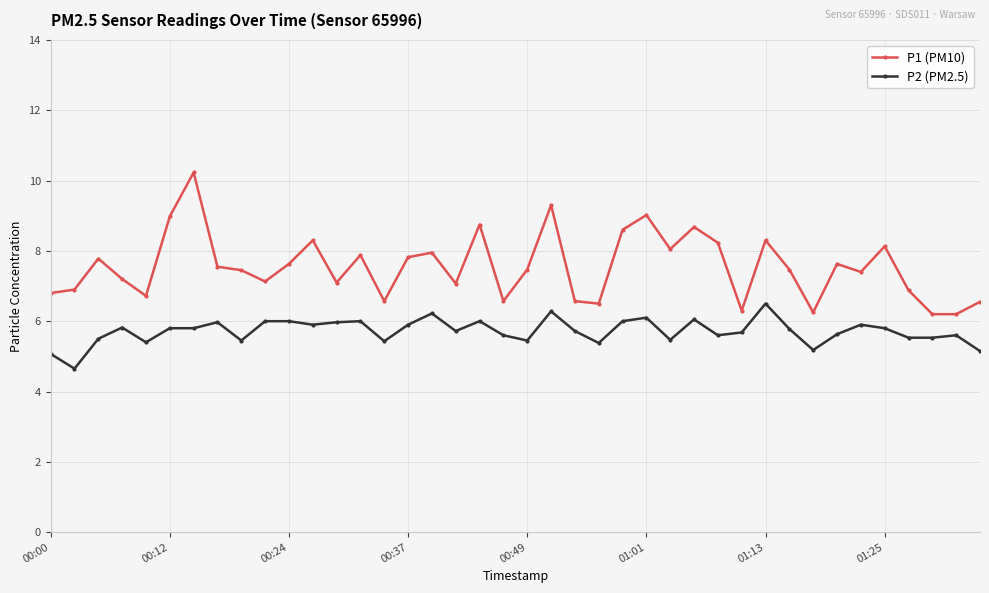

What is the value of the P1 (PM10) point at the 34th from the left?

7.6